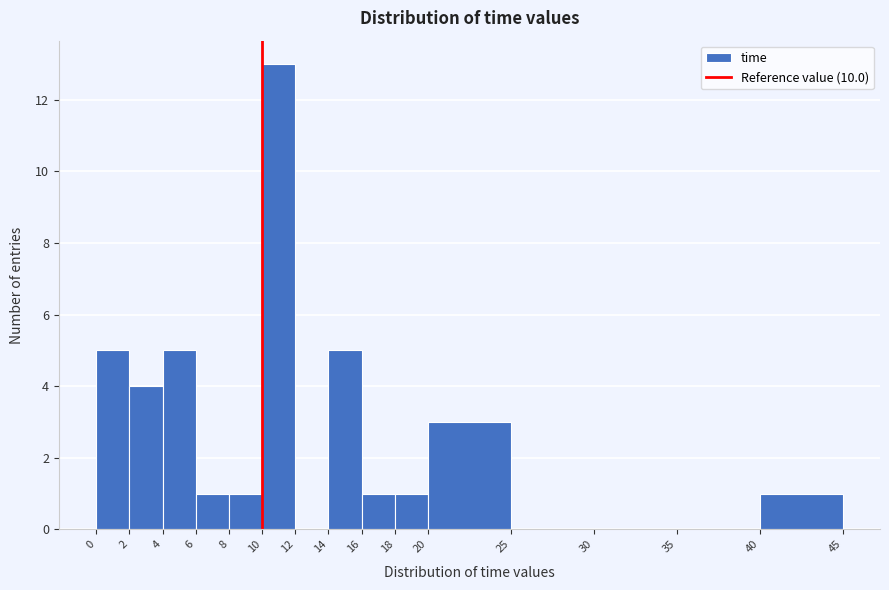

How tall is the bar that spans 8 to 10 on the x-axis? The values are not printed on the chart, so give them approximately, as read against the axis.

1